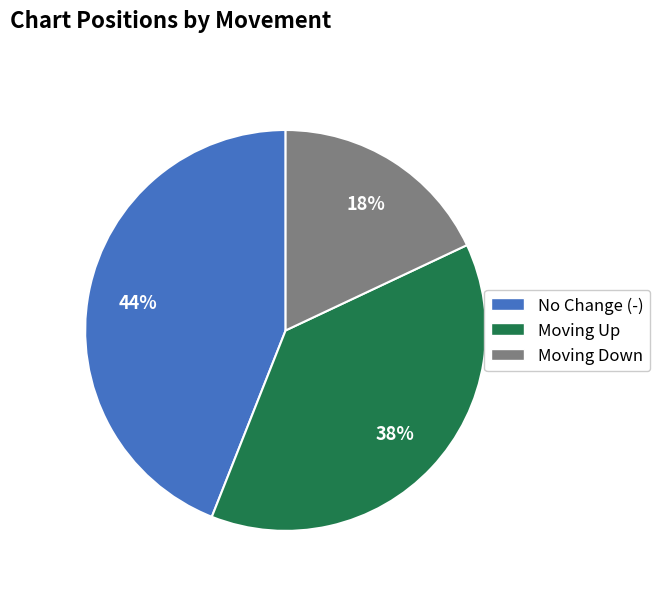

Is there any slice that represents more than half of the pie?

No